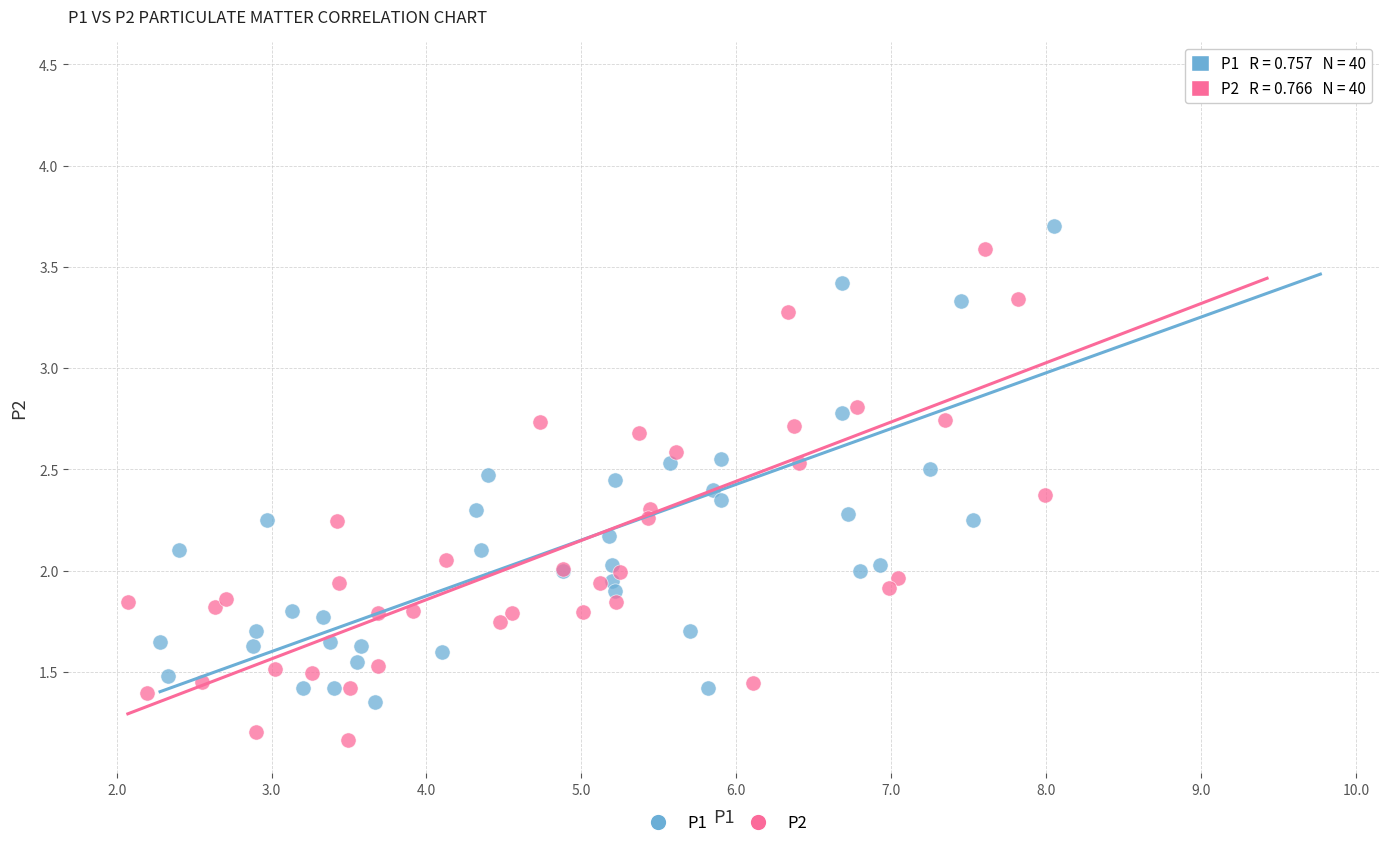

Which series contains the lowest Y value?

P2